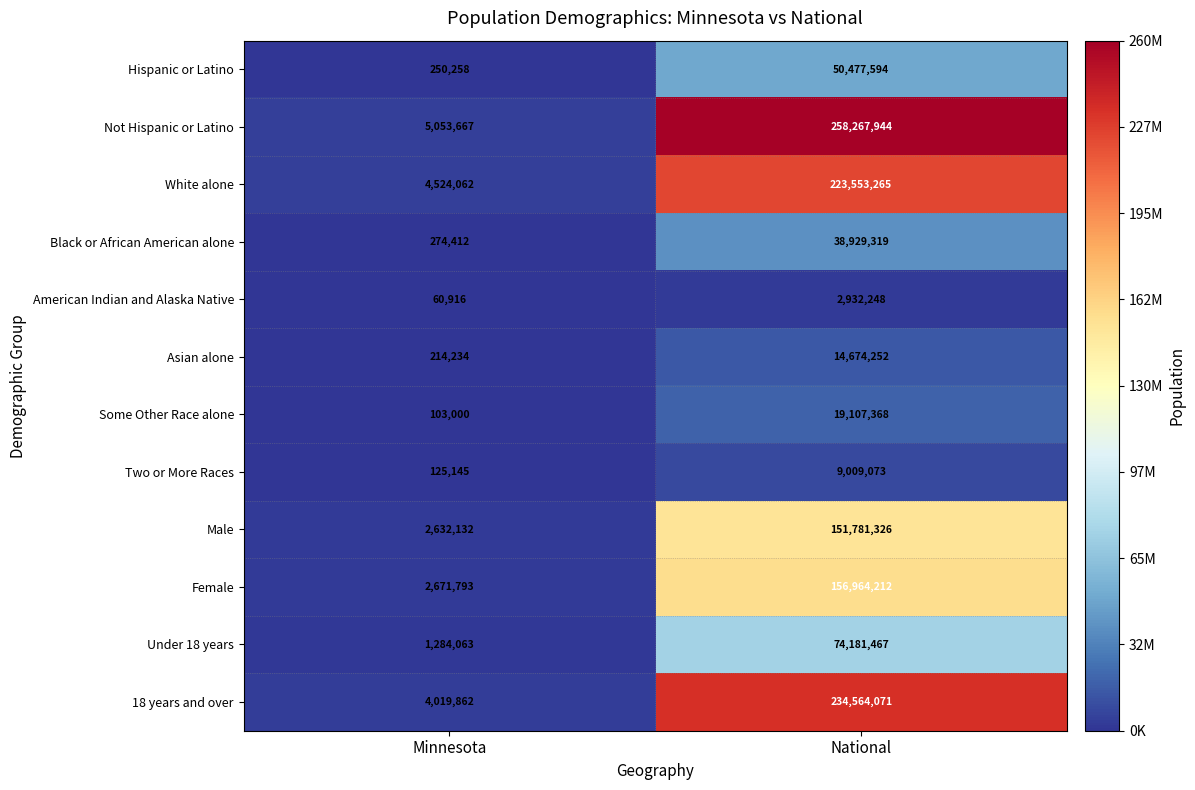

At which label does Black or African American alone reach its minimum?

Minnesota